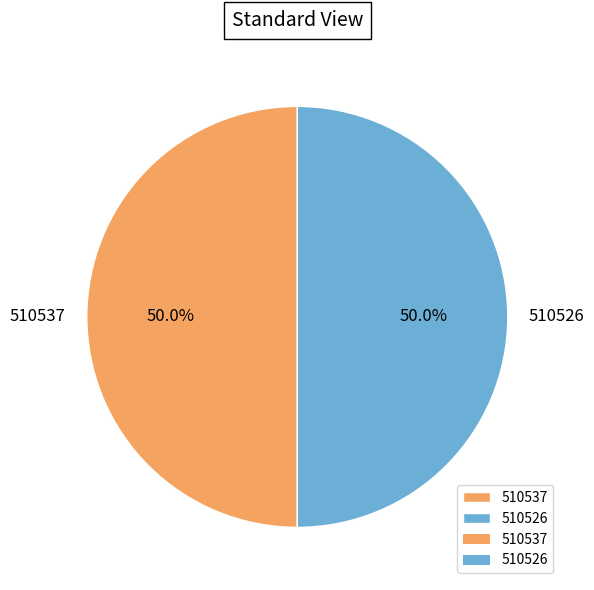

What portion of the pie excludes 510526?

50.0%